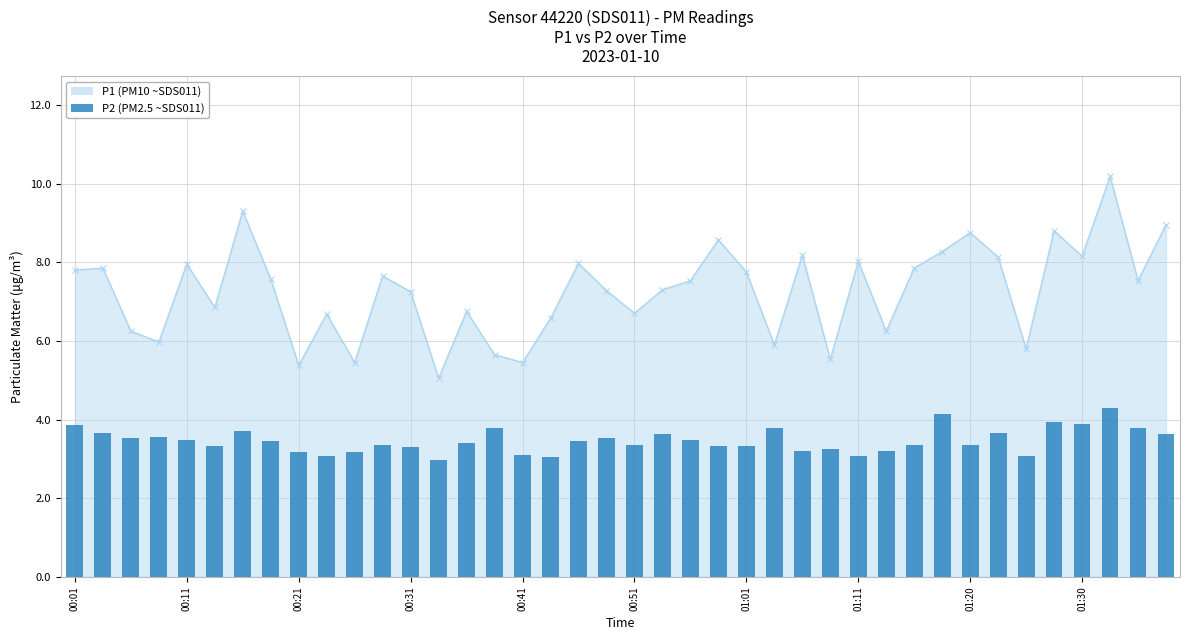

What is the value of the 12th bar from the left?

3.4